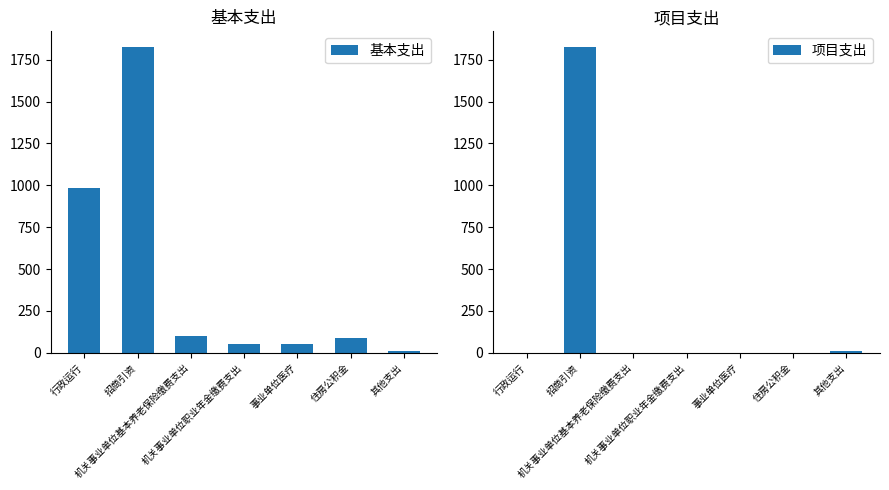

At which category is the sum across all series the highest?

招商引资